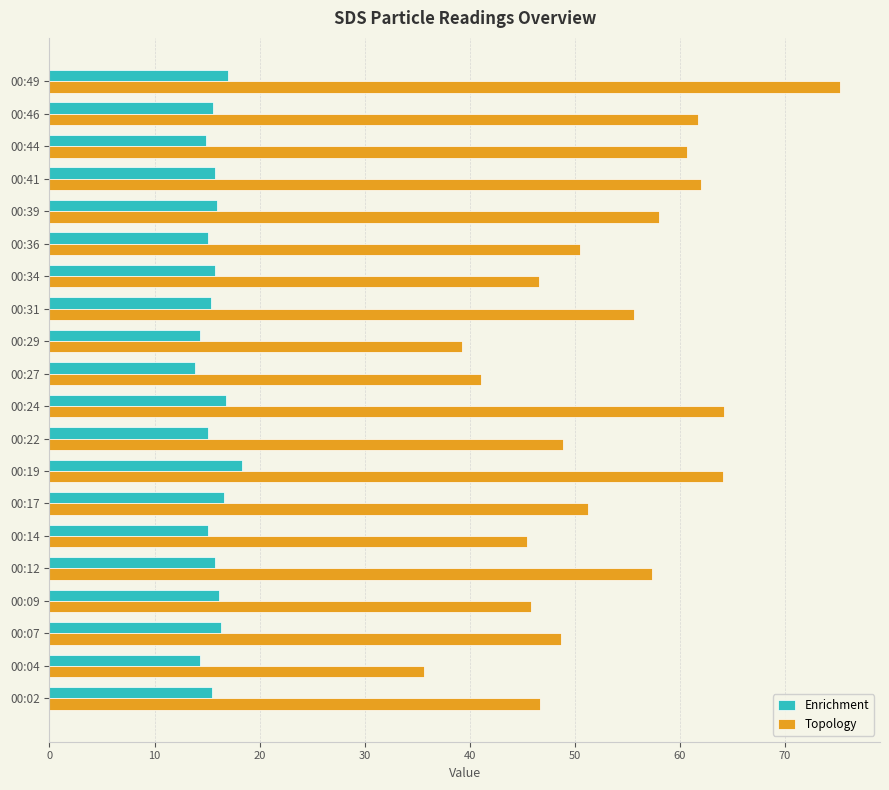

Which series has the largest total across all categories?

Topology